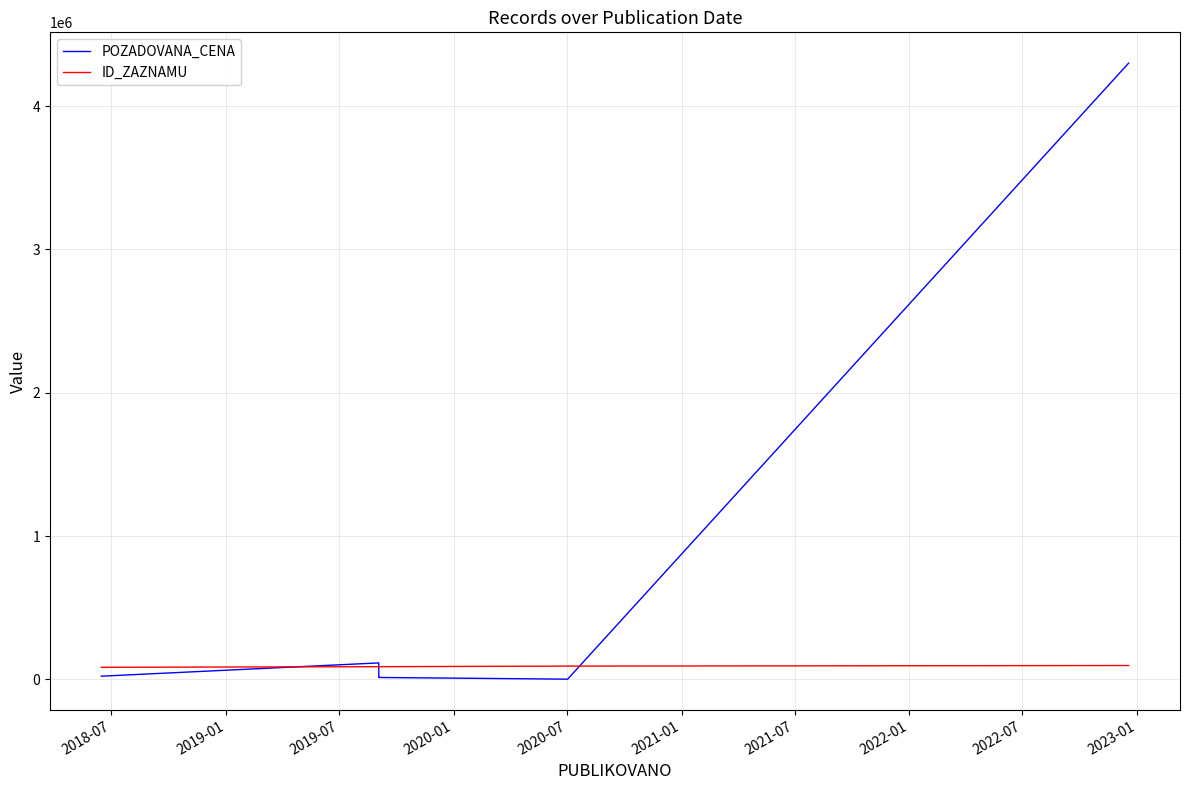

Where does the ID_ZAZNAMU series first go above 89177?

2020-07